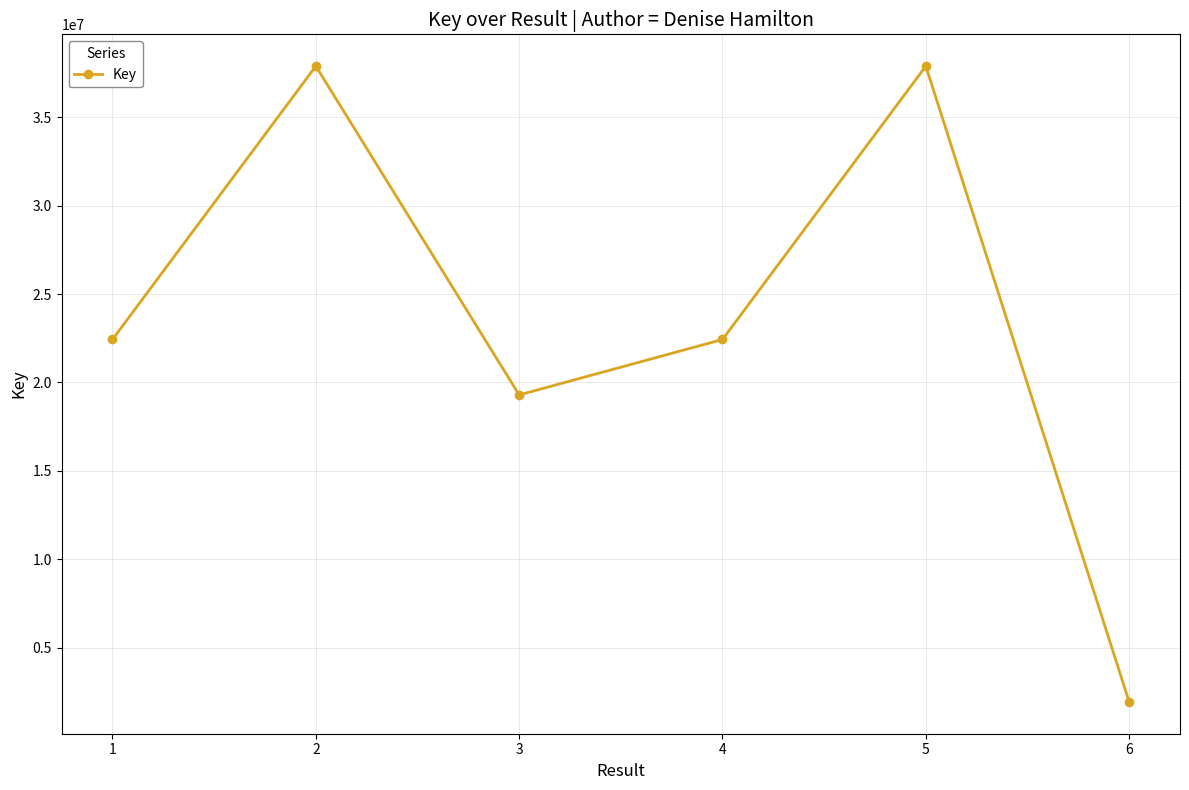

Approximately how many times larger is the value at 2 compared to 6?

19.5